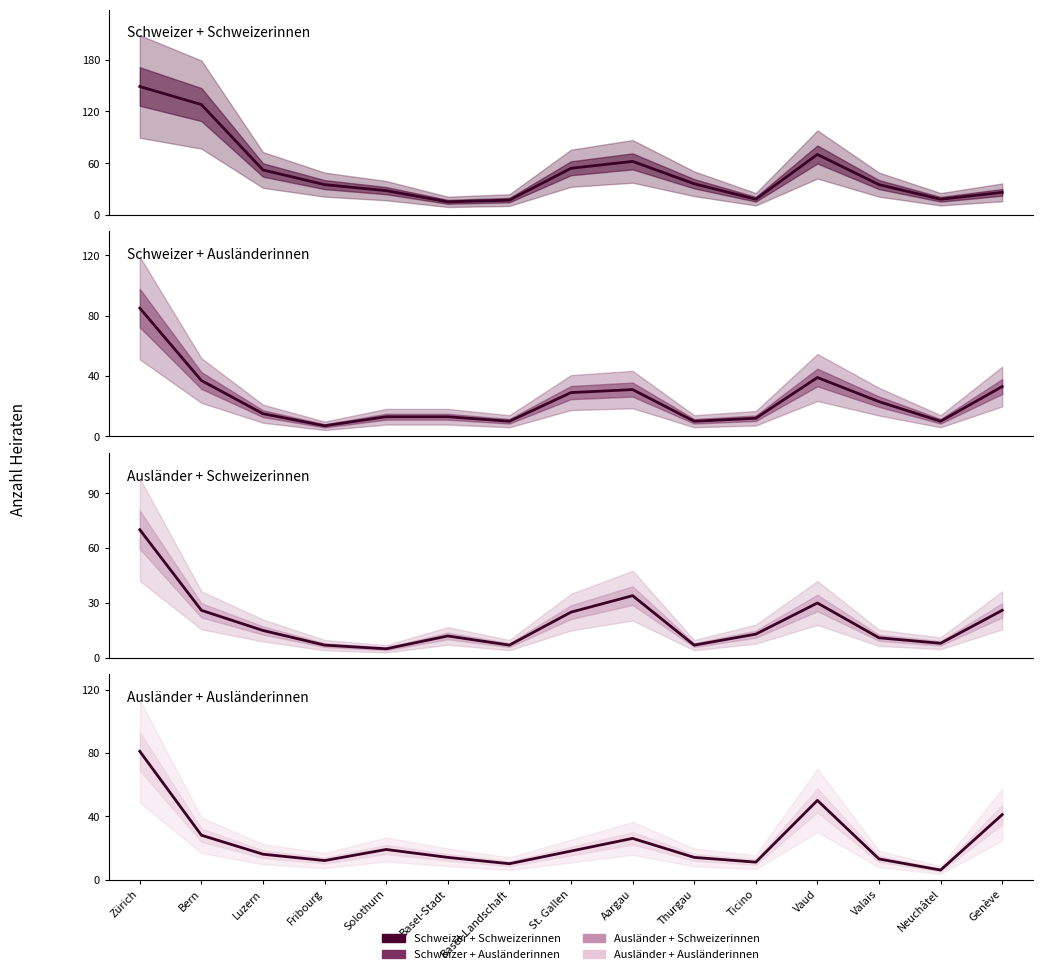

Rank the series by their maximum value, from lowest to highest.

Ausländer + Schweizerinnen, Ausländer + Ausländerinnen, Schweizer + Ausländerinnen, Schweizer + Schweizerinnen